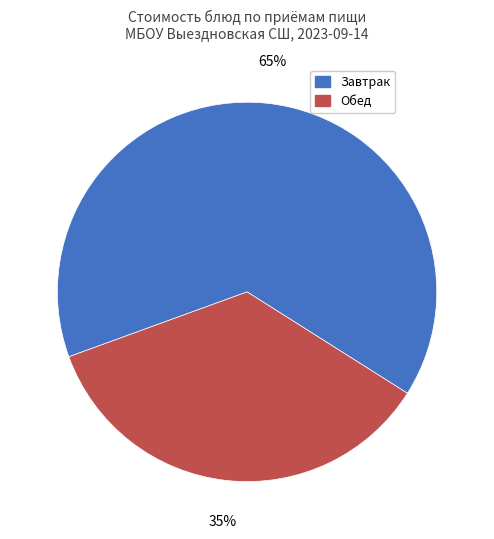

Approximately how many times larger is the value at Обед compared to Завтрак?

0.5